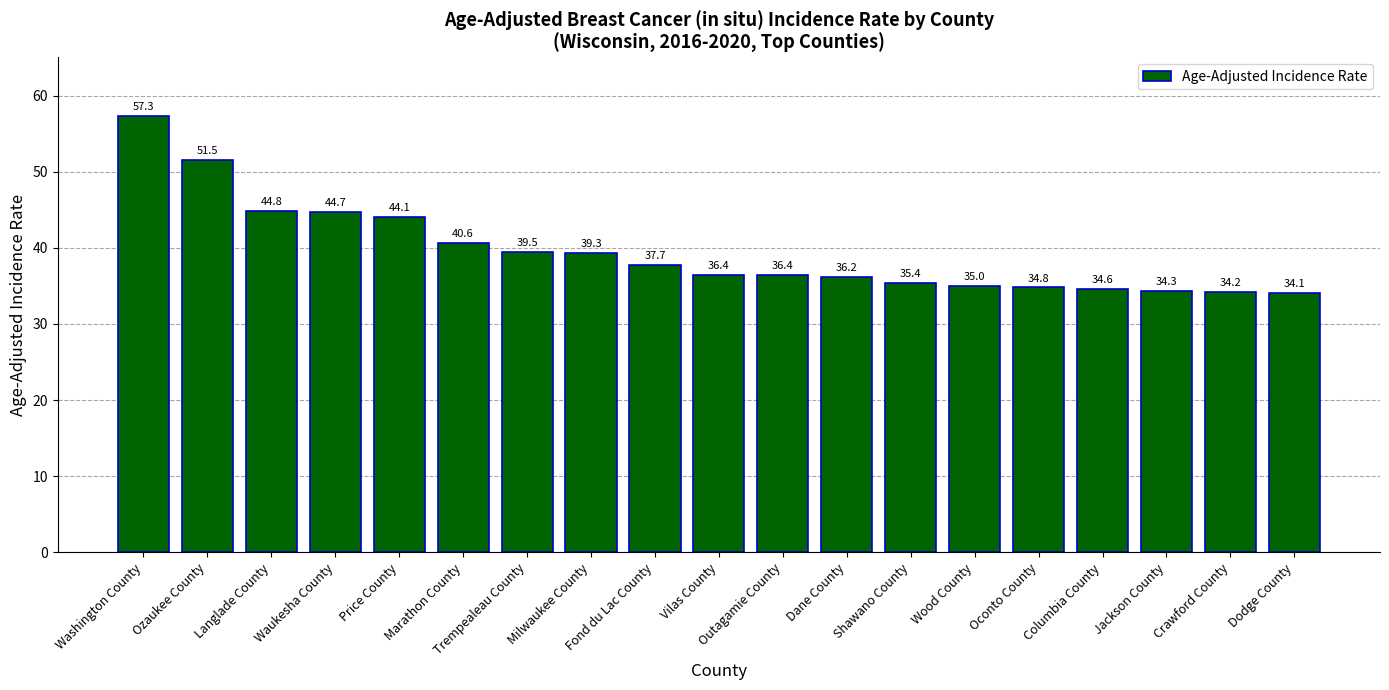

What is the greatest value displayed?

57.3